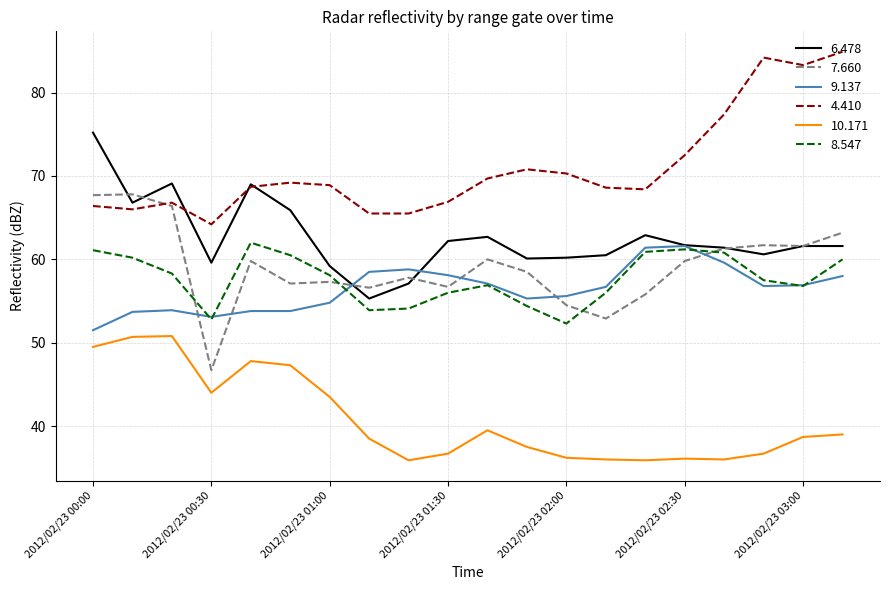

Which series has the largest total across all categories?

4.410